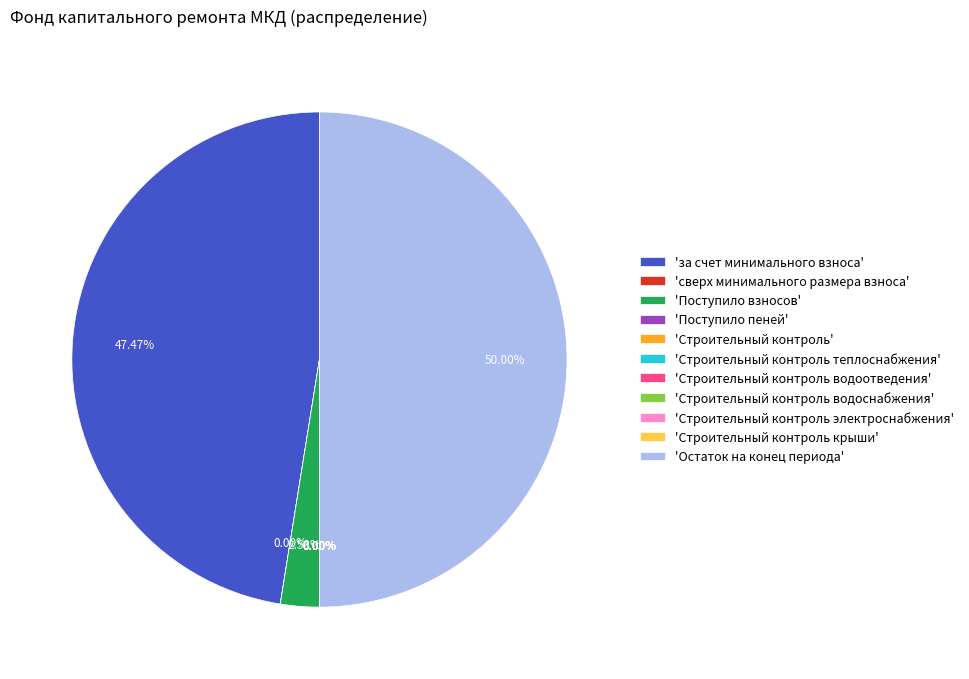

Which category has the biggest portion of the pie?

'Остаток на конец периода'